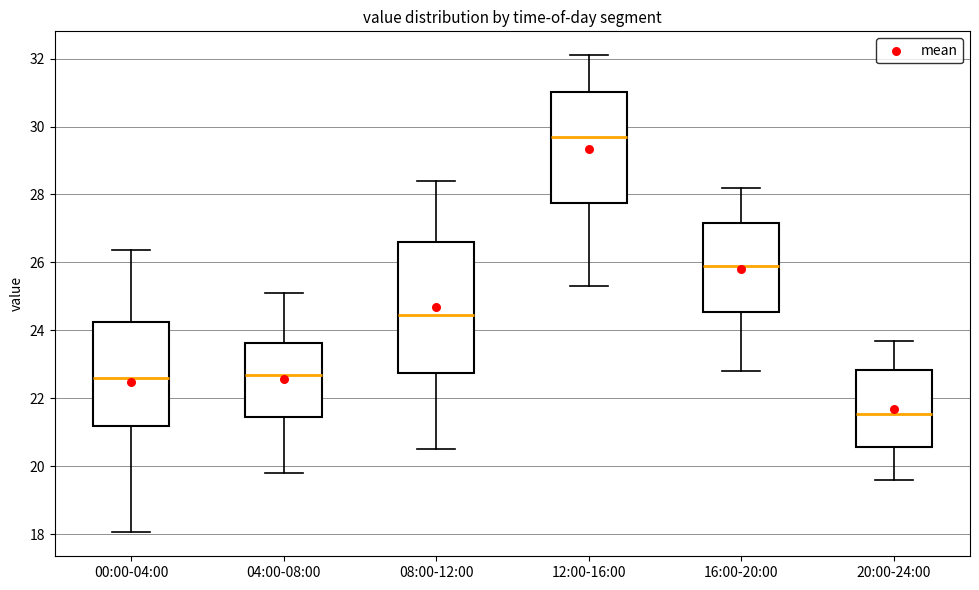

Reading left to right, read every box against the y-axis: the position of its median line, the range the box covers, and the ends of its whiskers. The values are not printed on the chart, so give them approximately, as read against the axis.

00:00-04:00: median 22.6, box 21.2 to 24.2, whiskers 18.0 to 26.4
04:00-08:00: median 22.6, box 21.4 to 23.6, whiskers 19.8 to 25.2
08:00-12:00: median 24.4, box 22.8 to 26.6, whiskers 20.6 to 28.4
12:00-16:00: median 29.8, box 27.8 to 31.0, whiskers 25.4 to 32.2
16:00-20:00: median 26.0, box 24.6 to 27.2, whiskers 22.8 to 28.2
20:00-24:00: median 21.6, box 20.6 to 22.8, whiskers 19.6 to 23.8